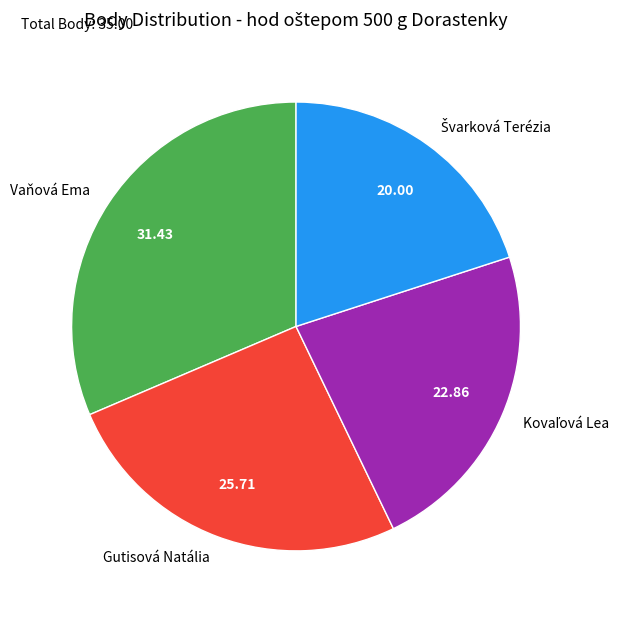

Which slice is the largest?

Vaňová Ema